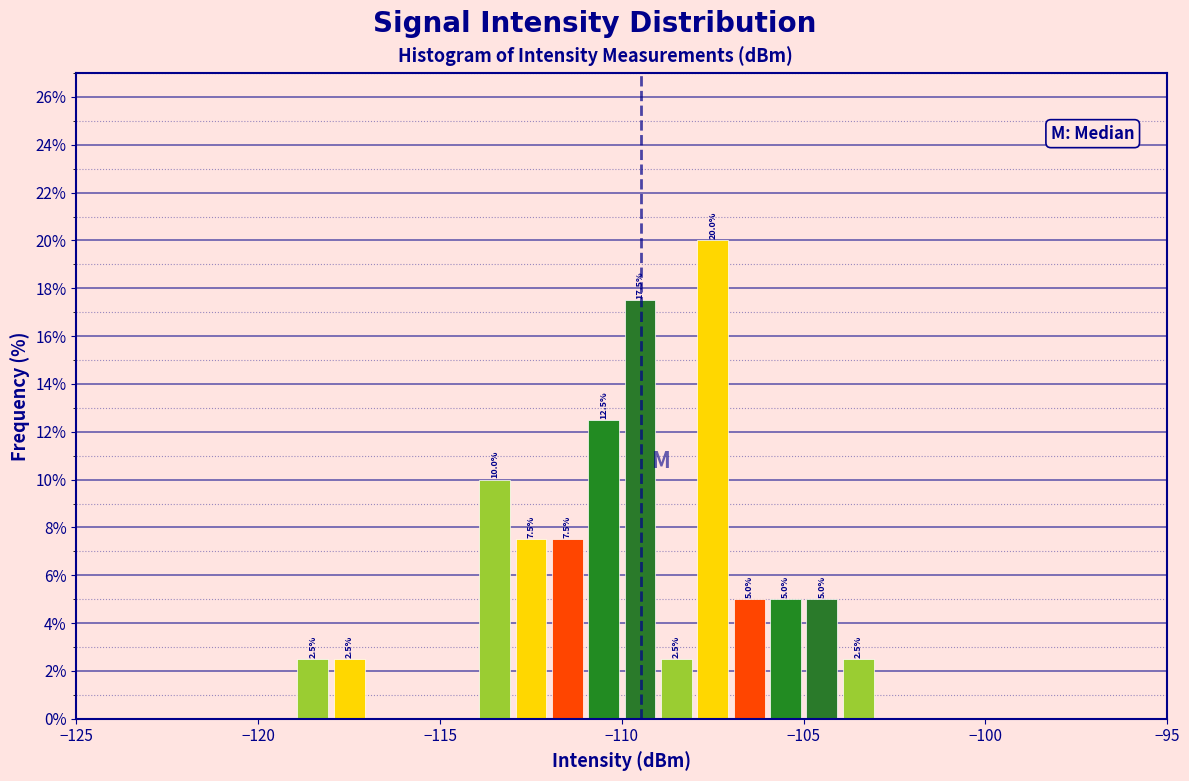

Read against the x-axis, roughly where is the centre of the tallest bar?

-107.5